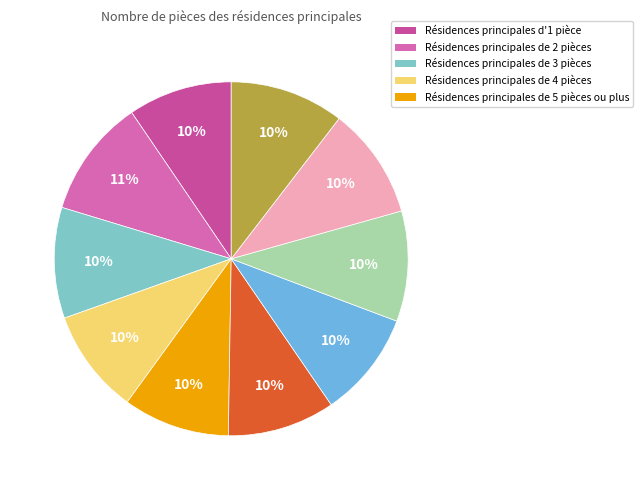

How many slices are in this pie chart?

10